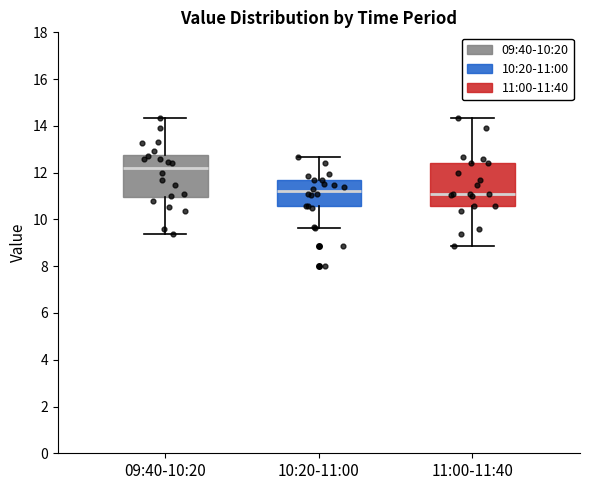

Reading left to right, read every box against the y-axis: the position of its median line, the range the box covers, and the ends of its whiskers. The values are not printed on the chart, so give them approximately, as read against the axis.

09:40-10:20: median 12.2, box 11.0 to 12.8, whiskers 9.4 to 14.4
10:20-11:00: median 11.2, box 10.6 to 11.6, whiskers 9.6 to 12.6
11:00-11:40: median 11.2, box 10.6 to 12.4, whiskers 8.8 to 14.4